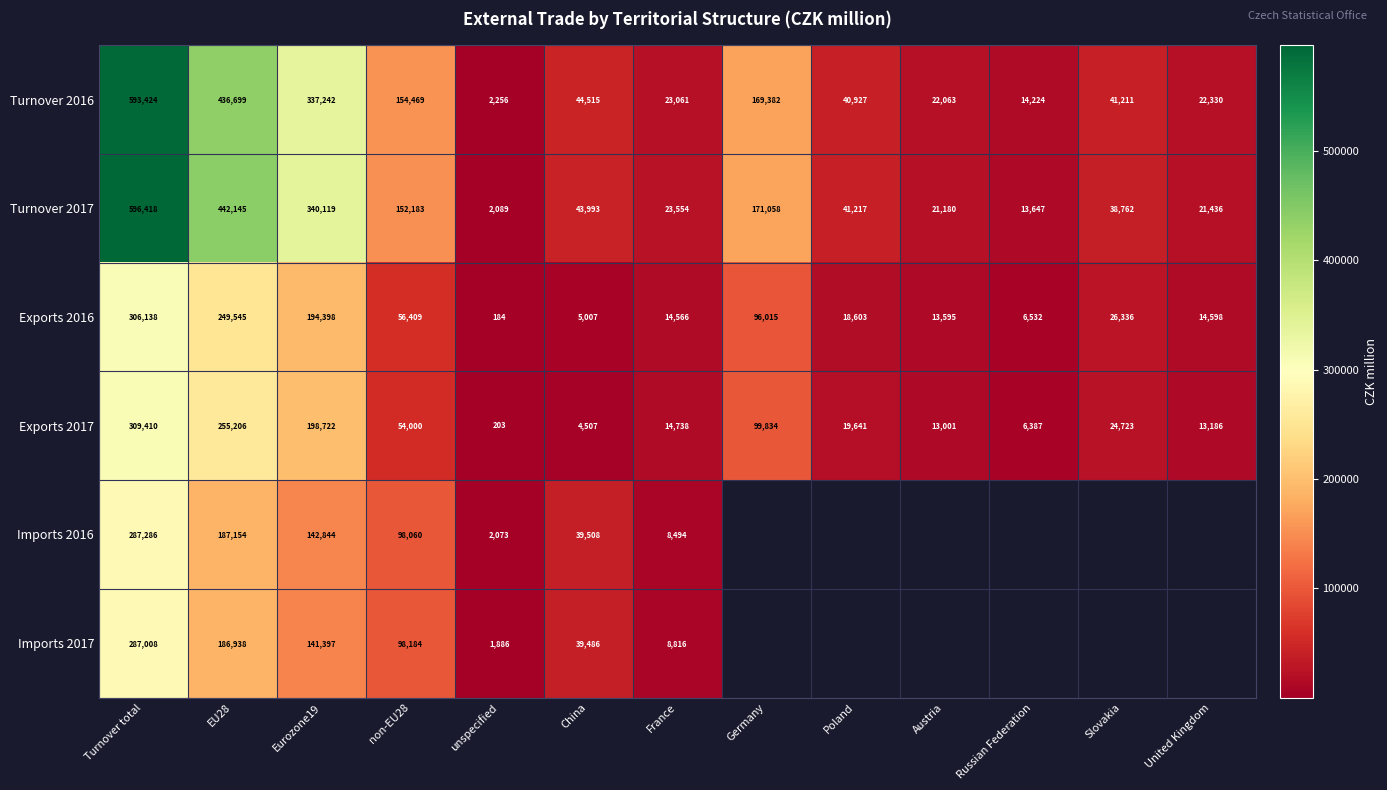

What is the spread (max minus min) of values at China?

40008